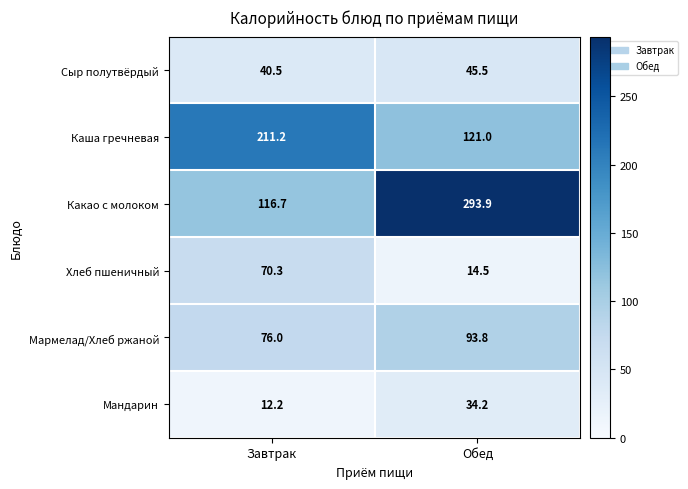

List the series in order of their peak value, highest first.

Какао с молоком, Каша гречневая, Мармелад/Хлеб ржаной, Хлеб пшеничный, Сыр полутвёрдый, Мандарин